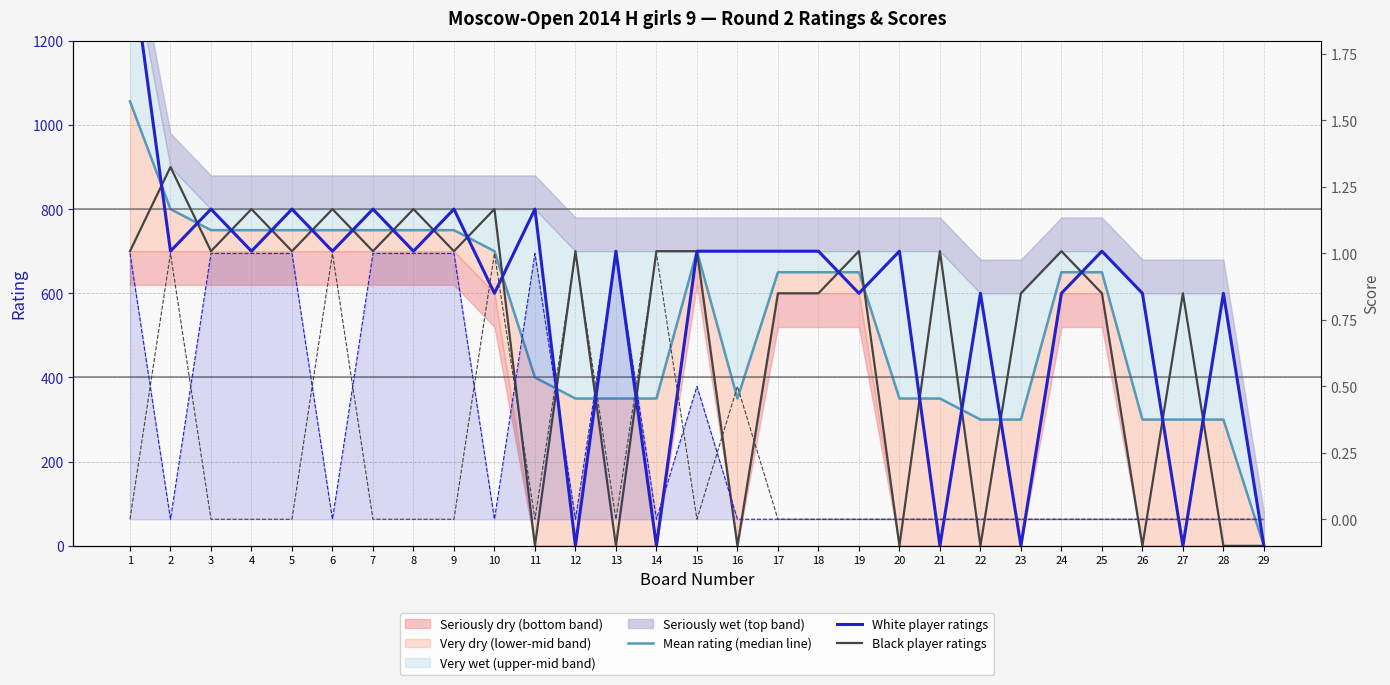

How many interior local peaks does the Mean rating (median line) series have?

1